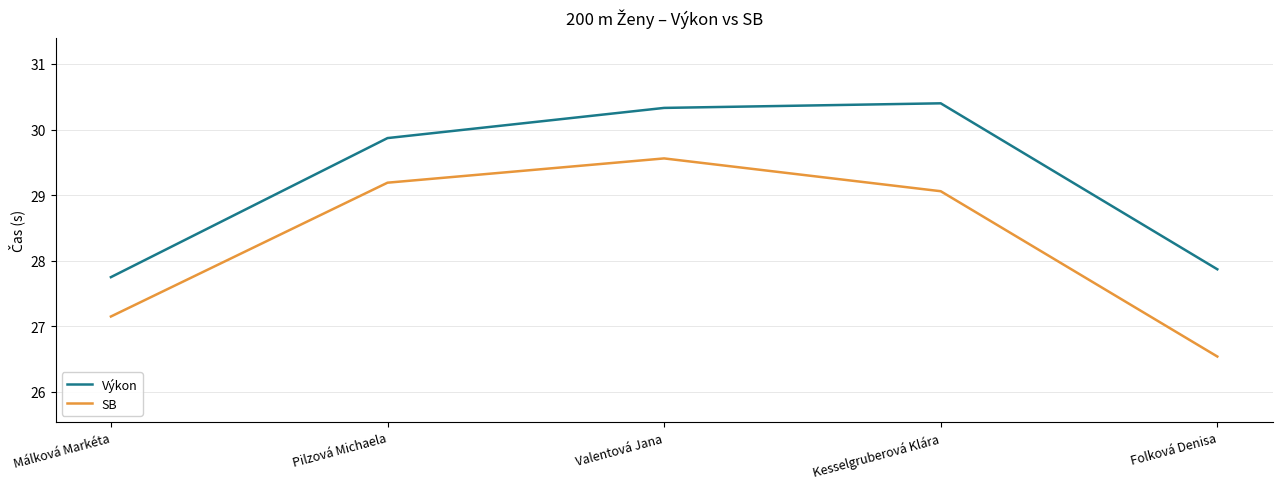

What is the smallest value displayed?

26.5